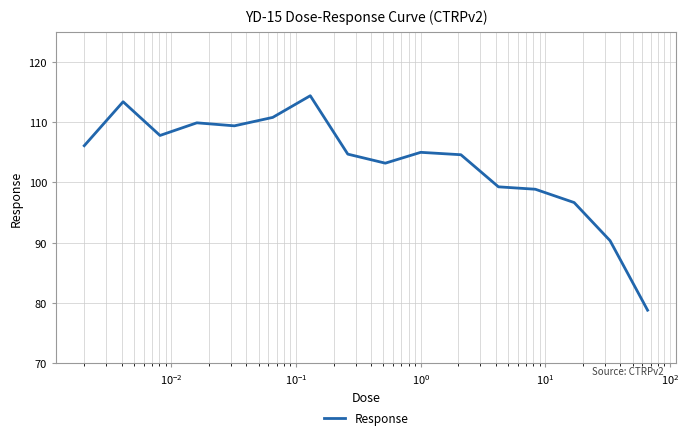

What is the greatest value displayed?

114.4